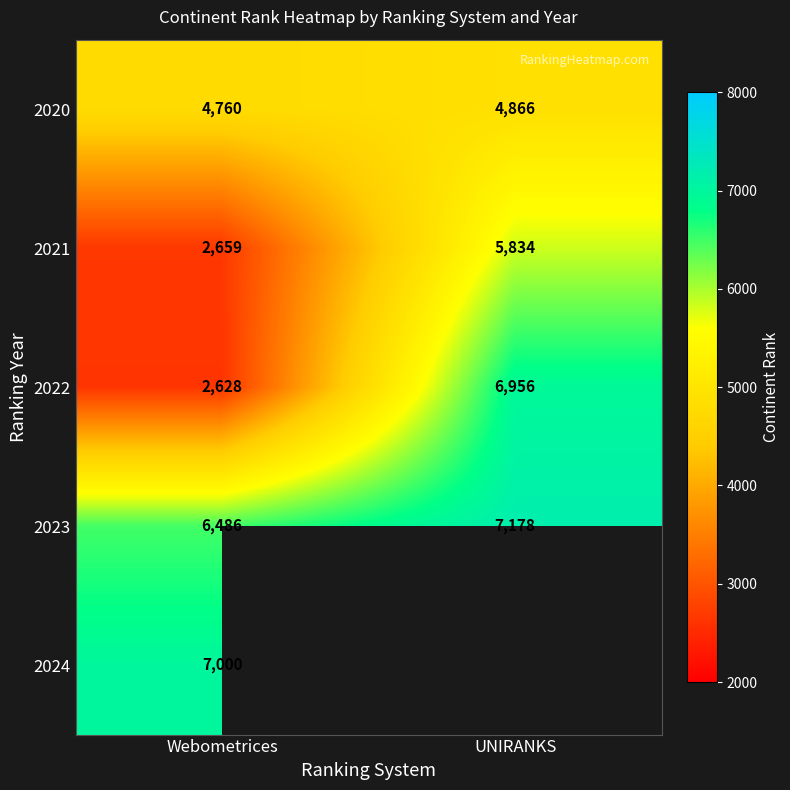

Is the value of 2021 at Webometrices greater than the value of 2023 at UNIRANKS?

No